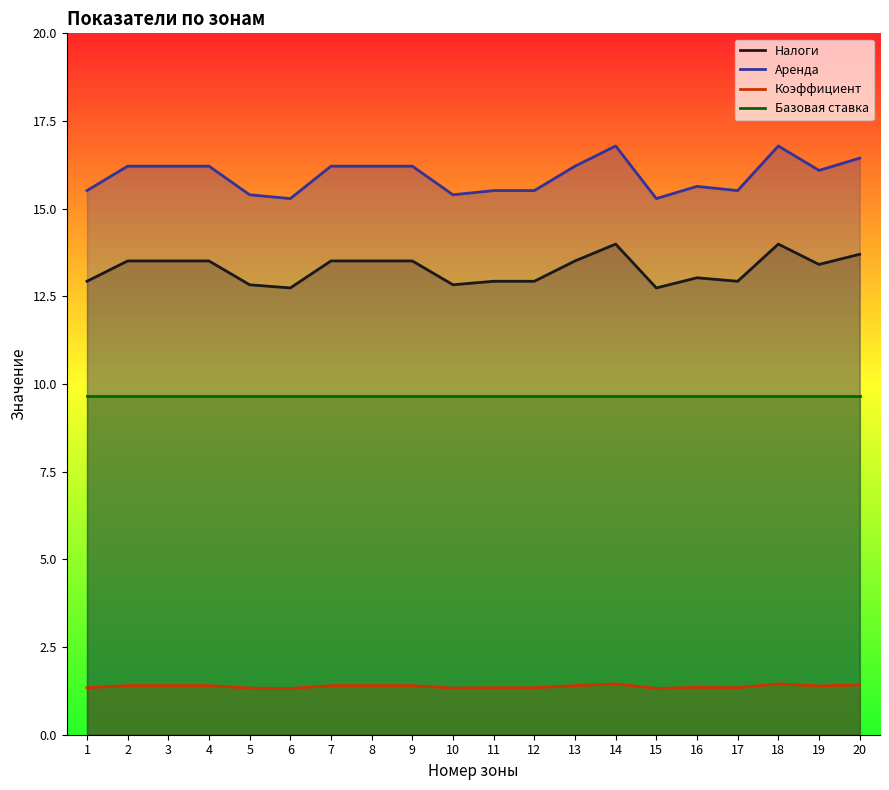

True or false: Налоги has a value of 12.9 at 17.

True